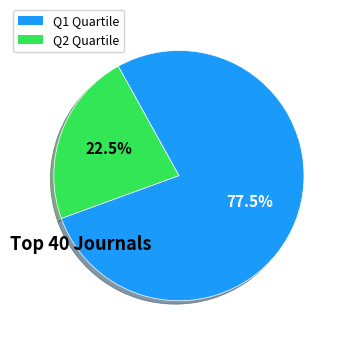

Combined, do Q1 and Q2 account for over 50%?

Yes